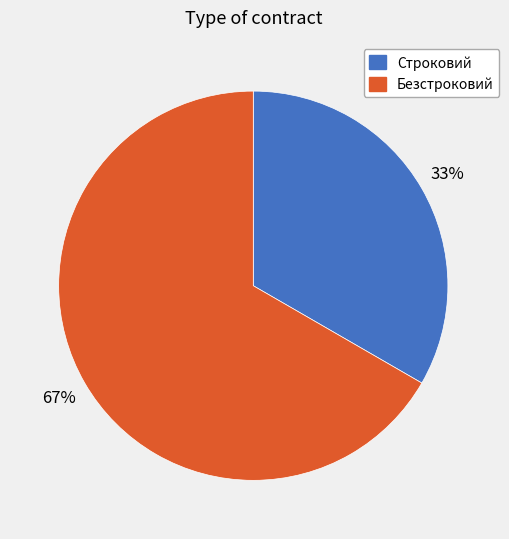

To the nearest percent, what is the combined percentage of Строковий and Безстроковий?

100%